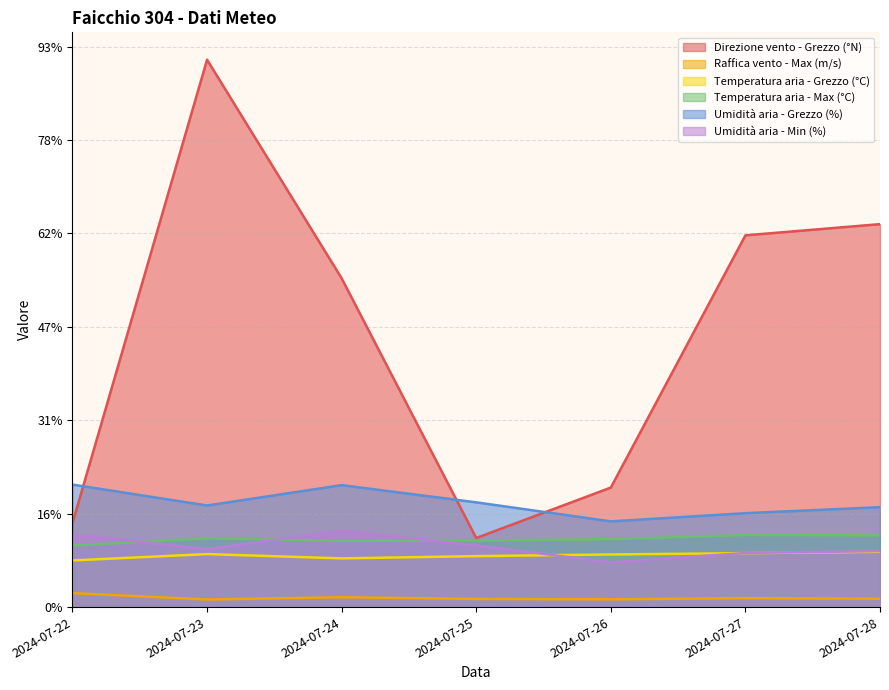

Reading left to right, transcribe all the data shown in this chart.

Direzione vento - Grezzo (°N): 2024-07-22=45.0	2024-07-23=293.0	2024-07-24=176.0	2024-07-25=37.0	2024-07-26=64.0	2024-07-27=199.0	2024-07-28=205.0
Raffica vento - Max (m/s): 2024-07-22=7.5	2024-07-23=4.1	2024-07-24=5.3	2024-07-25=4.4	2024-07-26=4.2	2024-07-27=4.8	2024-07-28=4.5
Temperatura aria - Grezzo (°C): 2024-07-22=25.0	2024-07-23=28.4	2024-07-24=26.1	2024-07-25=27.3	2024-07-26=28.2	2024-07-27=28.9	2024-07-28=29.6
Temperatura aria - Max (°C): 2024-07-22=33.0	2024-07-23=36.8	2024-07-24=35.5	2024-07-25=35.6	2024-07-26=36.4	2024-07-27=38.6	2024-07-28=38.4
Umidità aria - Grezzo (%): 2024-07-22=65.6	2024-07-23=54.4	2024-07-24=65.3	2024-07-25=56.1	2024-07-26=45.9	2024-07-27=50.3	2024-07-28=53.5
Umidità aria - Min (%): 2024-07-22=39.0	2024-07-23=31.0	2024-07-24=41.0	2024-07-25=33.0	2024-07-26=24.0	2024-07-27=29.0	2024-07-28=30.0